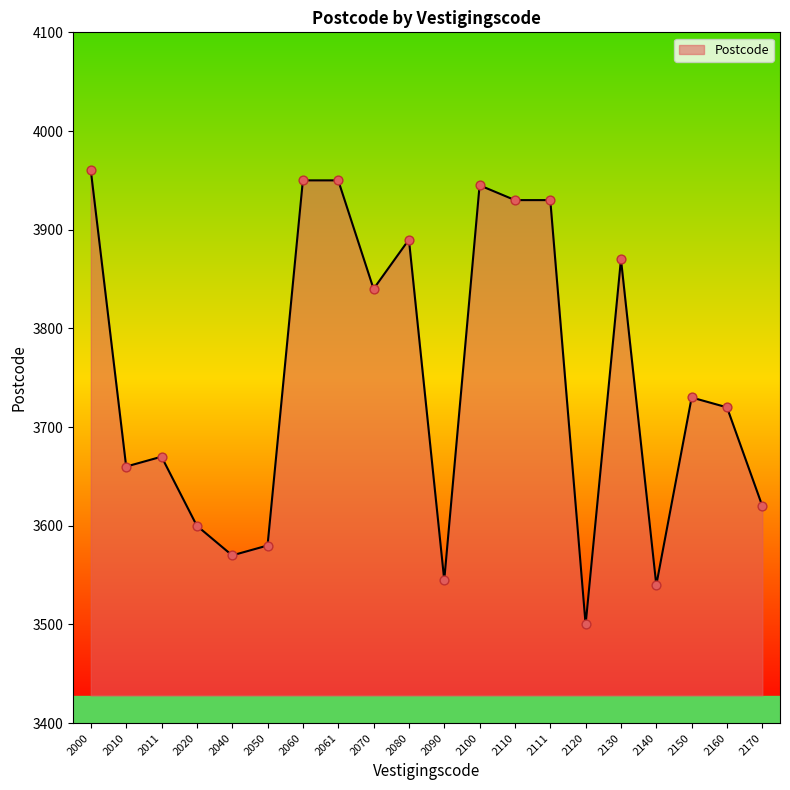

What is the change in value from 2010 to 2120?

-160